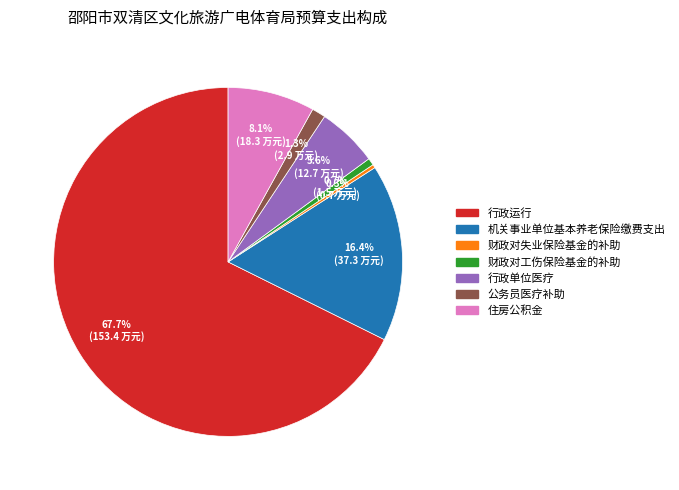

True or false: 行政单位医疗 accounts for 6% of the total.

True